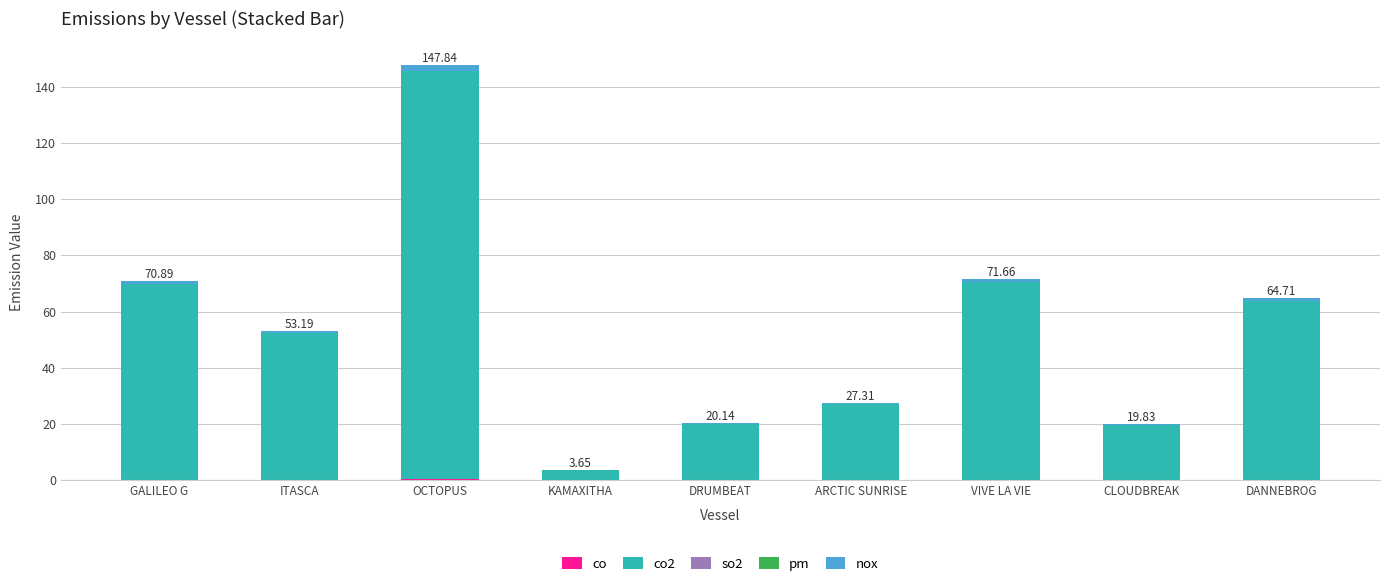

At which category is the sum across all series the highest?

OCTOPUS